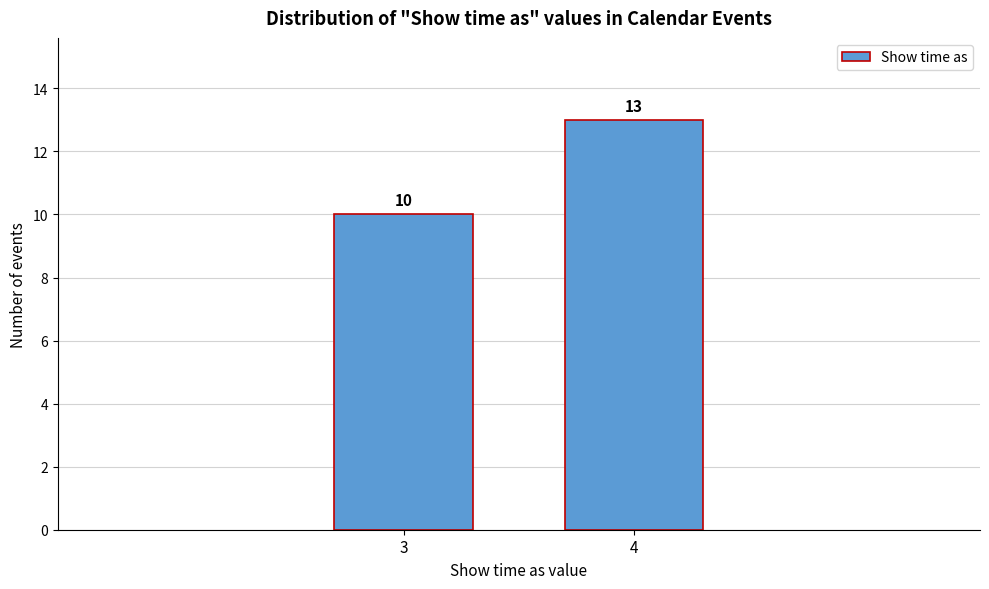

Reading right to left, transcribe all the data shown in this chart.

4=13	3=10